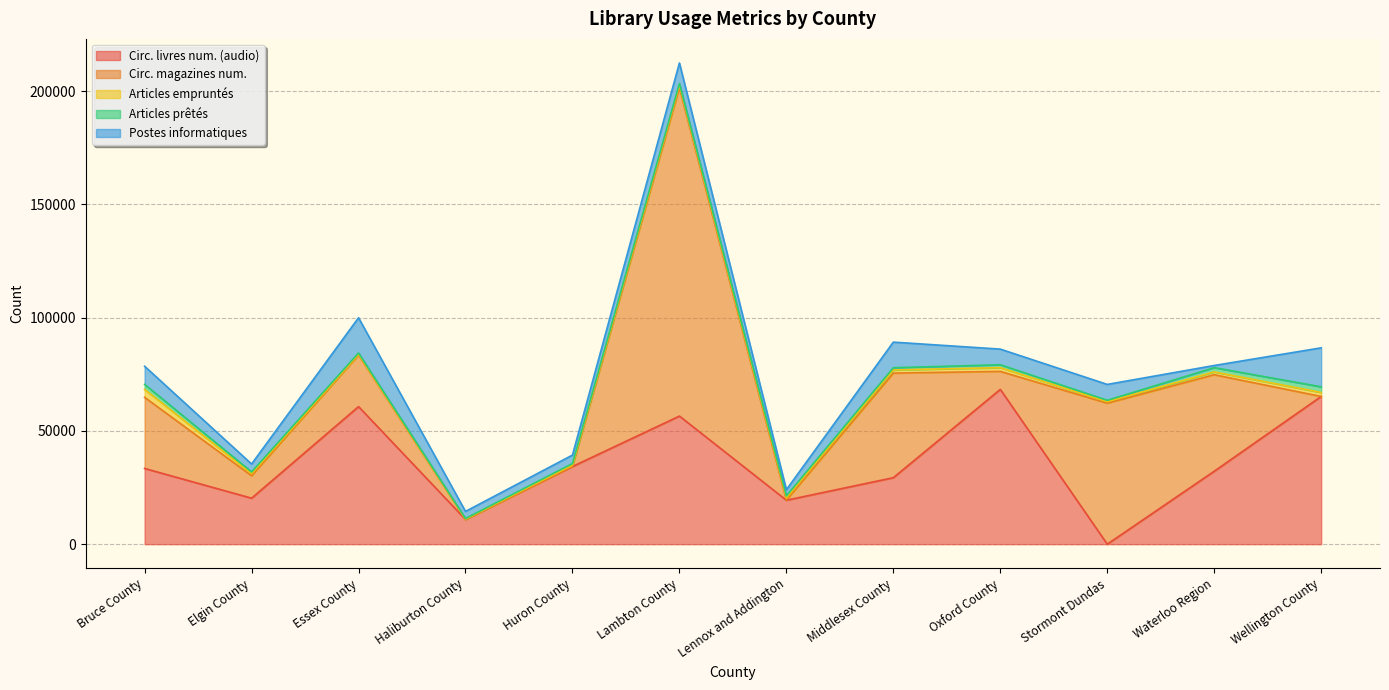

At which category does Articles empruntés reach its first local peak?

Lambton County